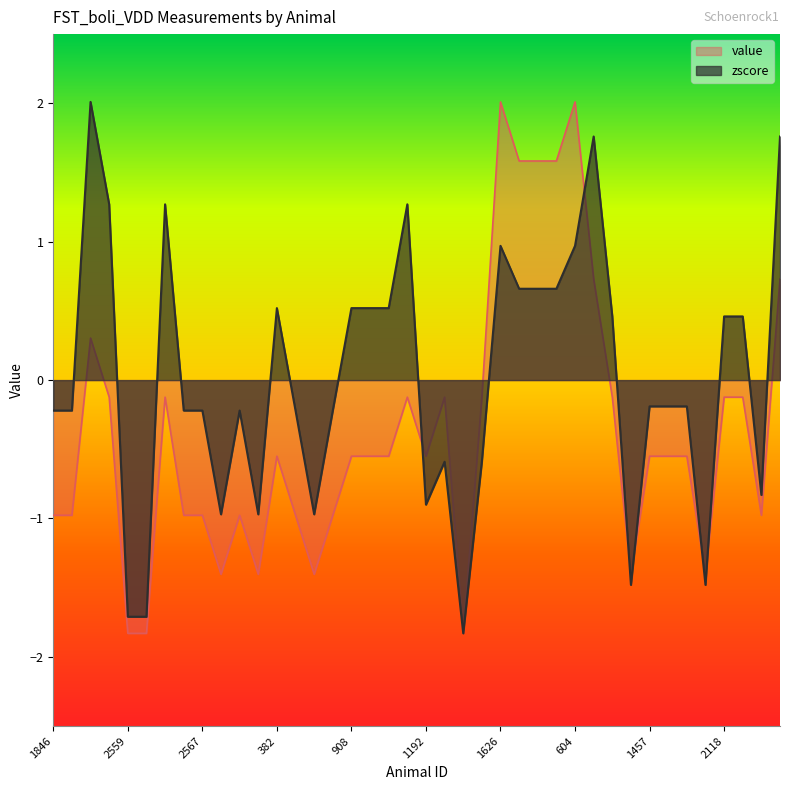

Is the value of zscore at 1457 greater than the value of value at 1457?

Yes